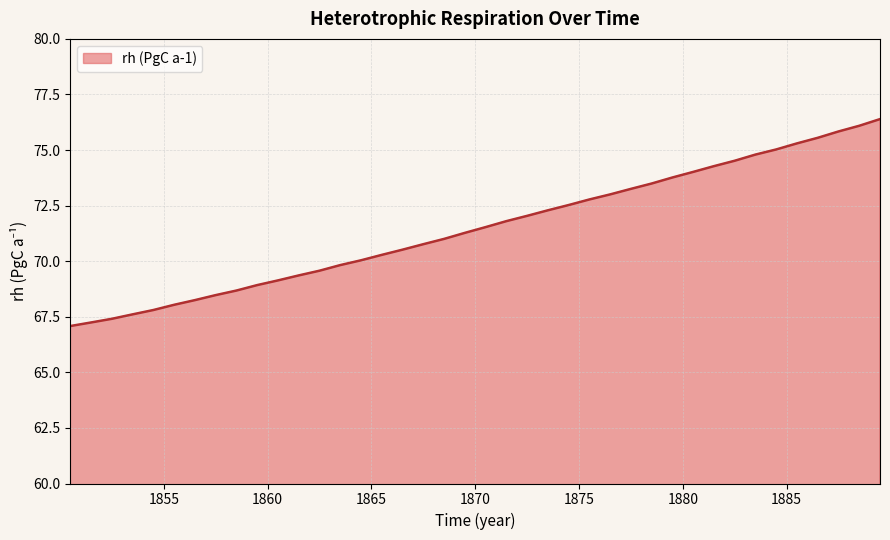

Reading left to right, transcribe all the data shown in this chart.

67.1	67.2	67.4	67.6	67.8	68.0	68.2	68.5	68.7	68.9	69.1	69.4	69.6	69.8	70.0	70.3	70.5	70.8	71.0	71.3	71.5	71.8	72.0	72.3	72.5	72.8	73.0	73.3	73.5	73.8	74.0	74.3	74.5	74.8	75.0	75.3	75.6	75.8	76.1	76.4